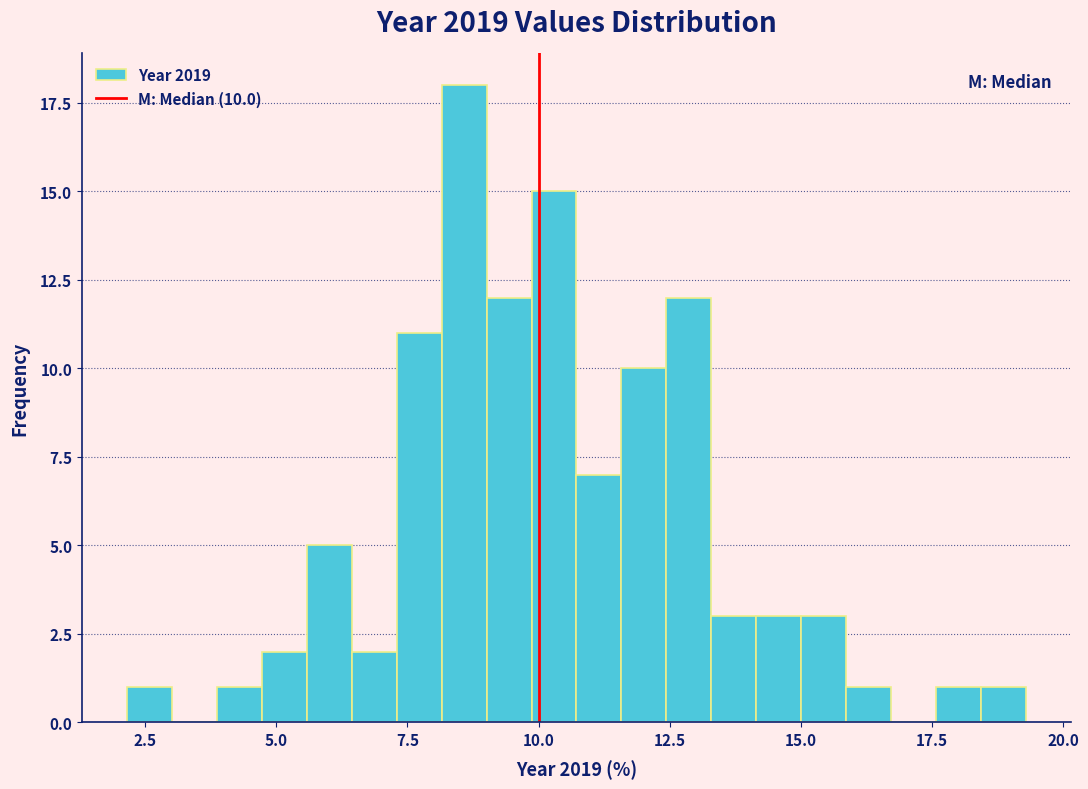

Read against the x-axis, roughly where is the centre of the tallest bar?

8.5